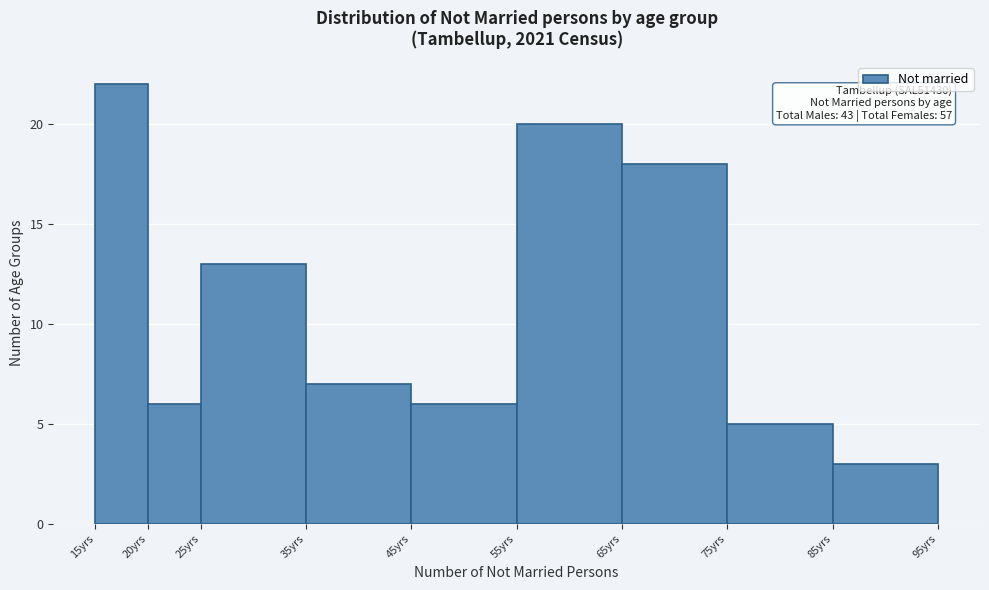

Over which range of the x-axis is the bar tallest?

15 to 20